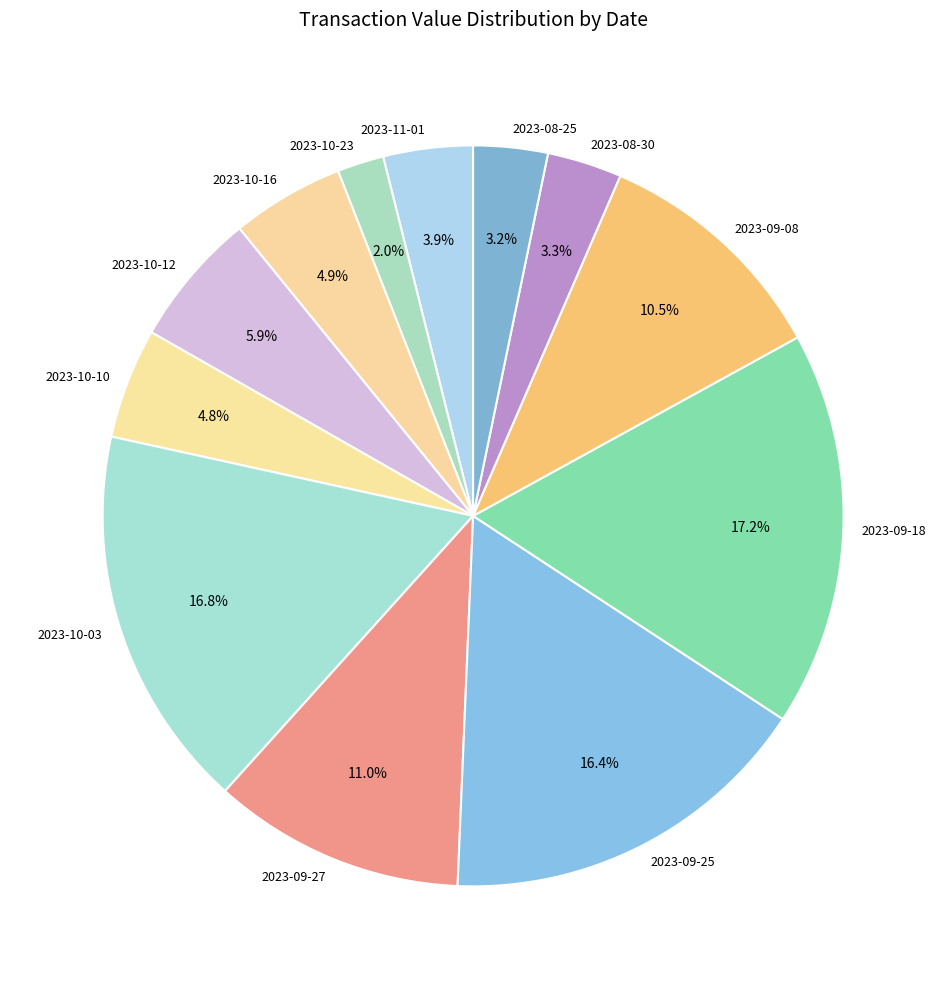

Is it true that 2023-10-16 is 5% of the pie?

True